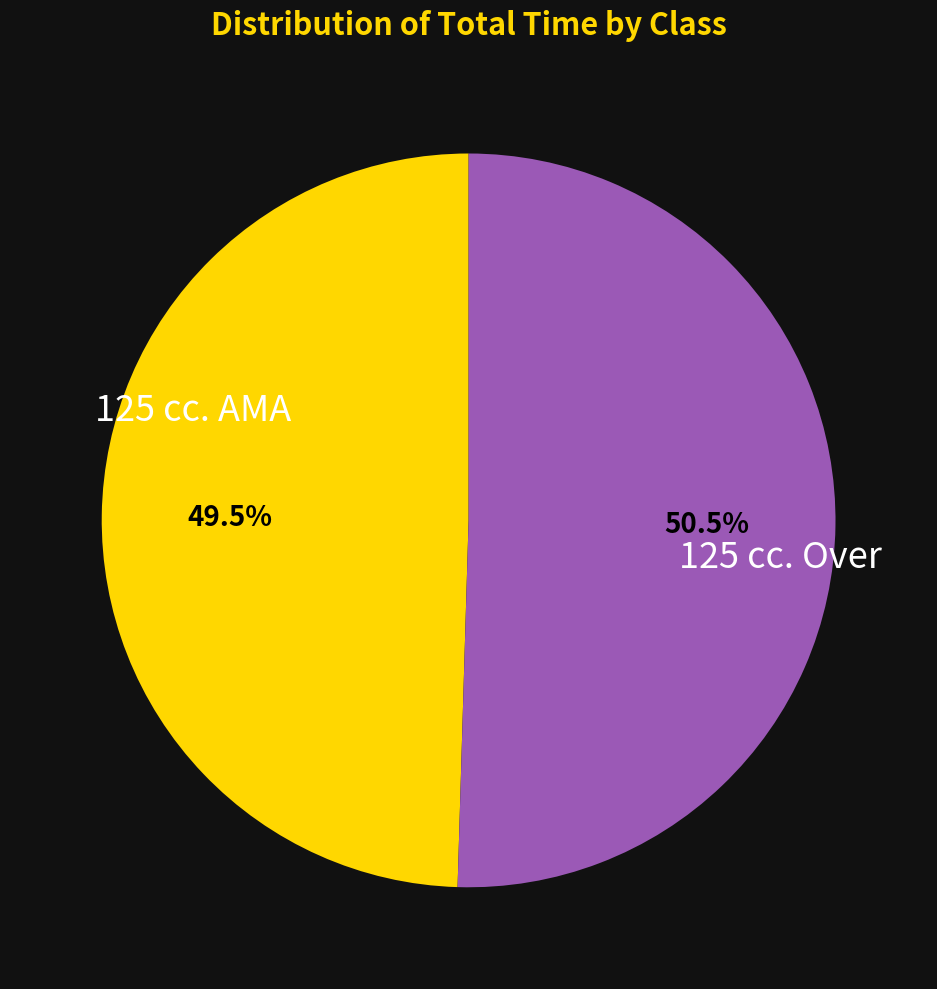

What percentage is NOT represented by 125 cc. Over?

49.5%